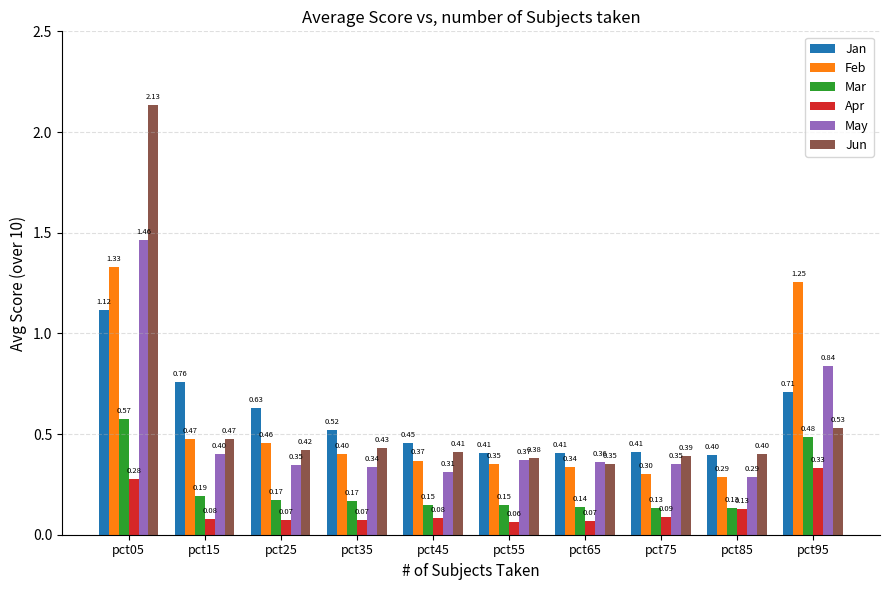

At pct55, list the series in order from smallest to largest.

Apr, Mar, Feb, May, Jun, Jan